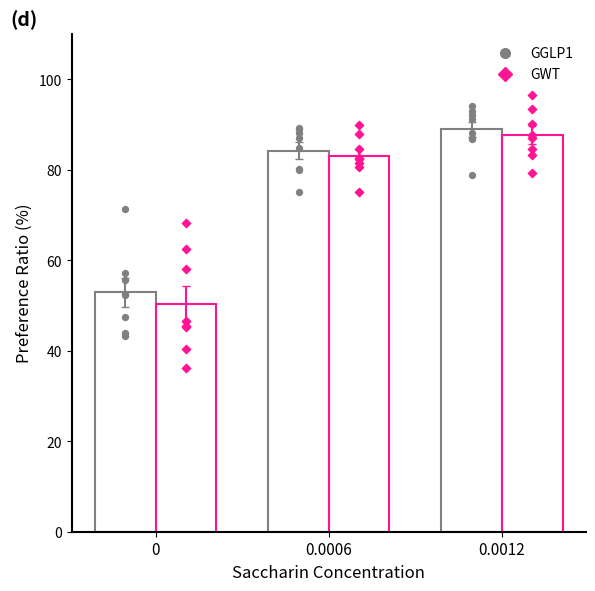

At which category is the sum across all series the highest?

0.0012